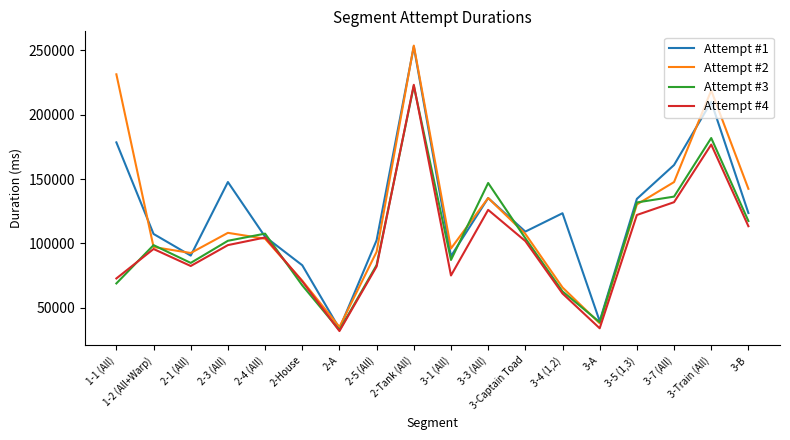

True or false: Attempt #1 has a value of 105170 at 2-4 (All).

True